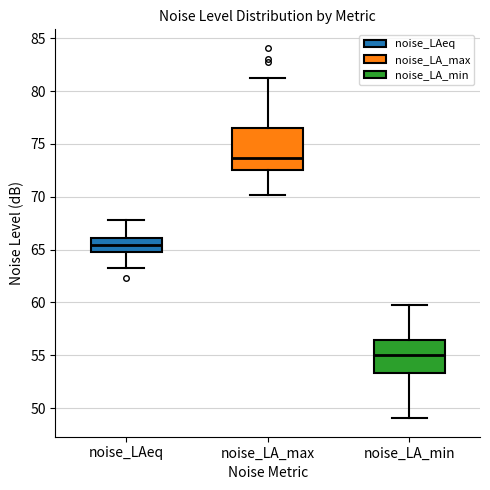

Where is the lower edge of the box for noise_LAeq on the y-axis? The values are not printed on the chart, so give them approximately, as read against the axis.

65.0